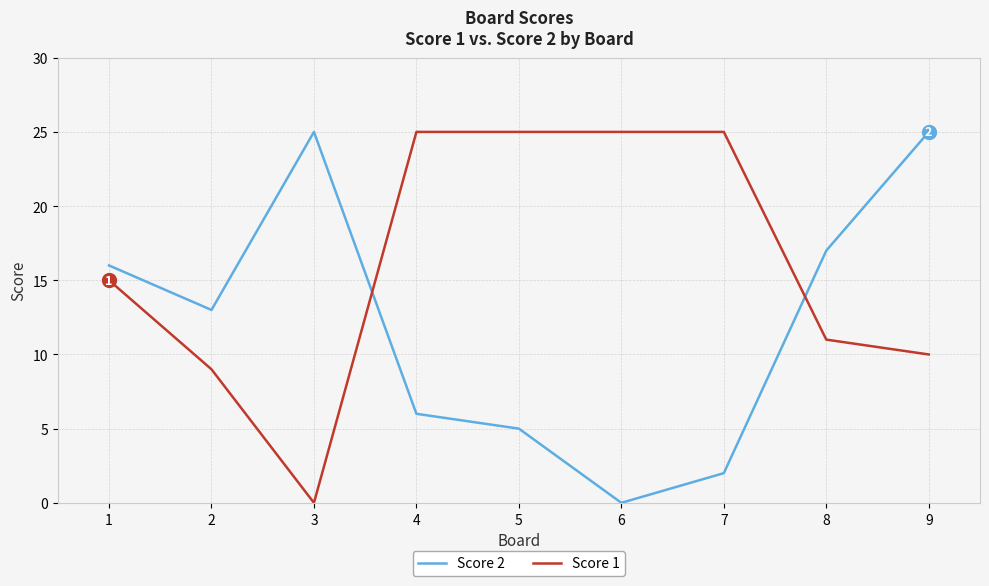

How many values in Score 1 are above zero?

8